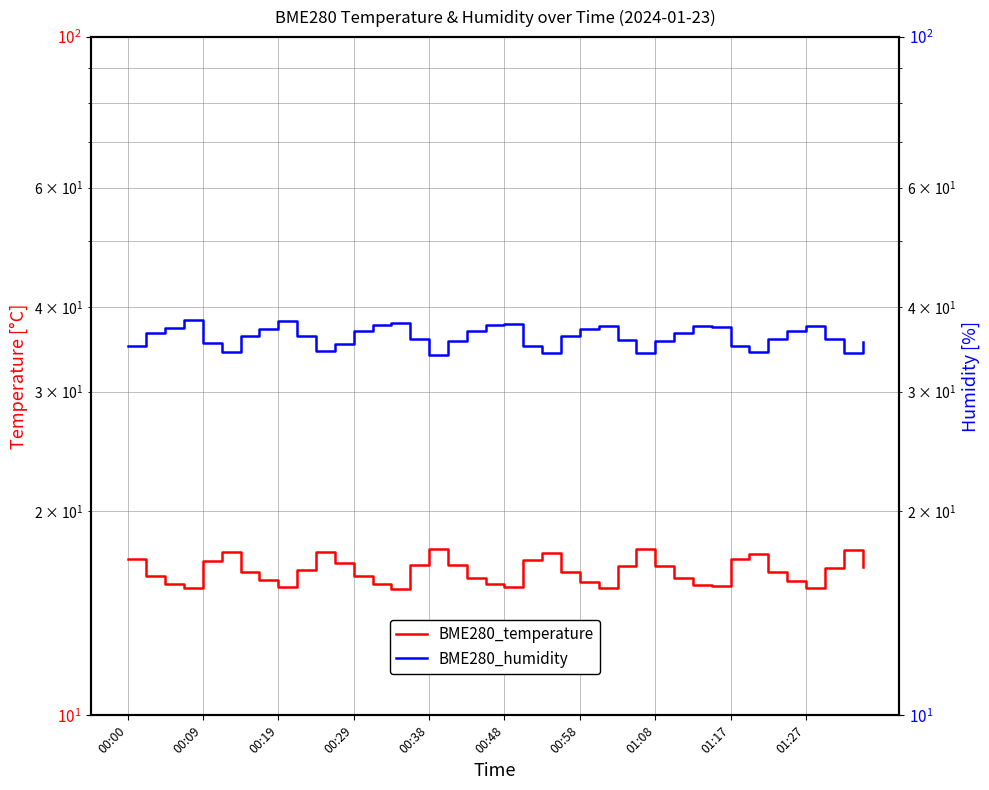

What position from the right is 15?

25